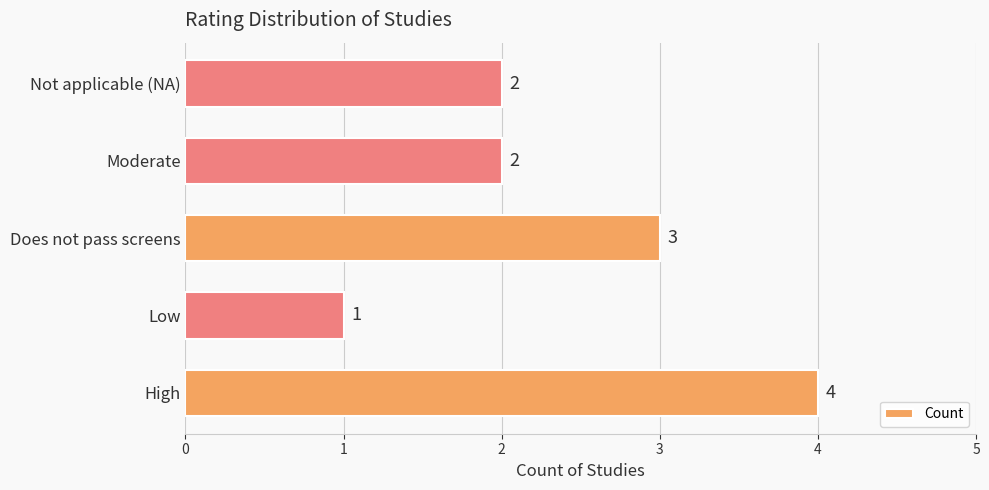

What is the ratio of the value at Not applicable (NA) to the value at Low?

2.0